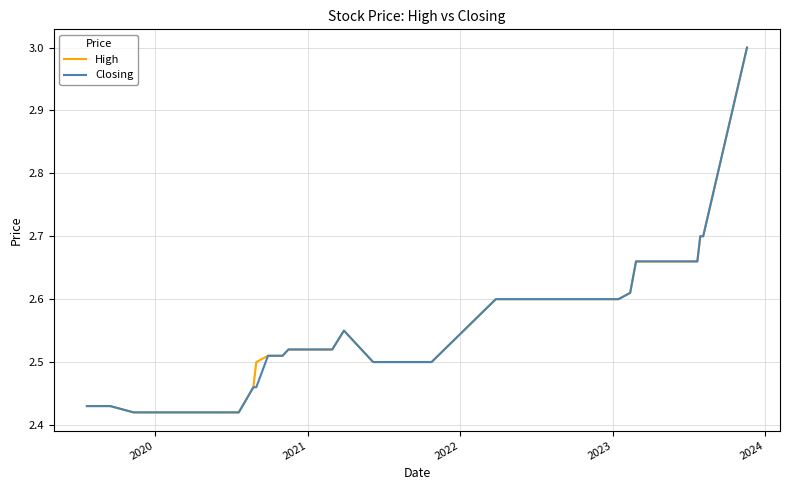

What is the maximum value shown in the chart?

3.0